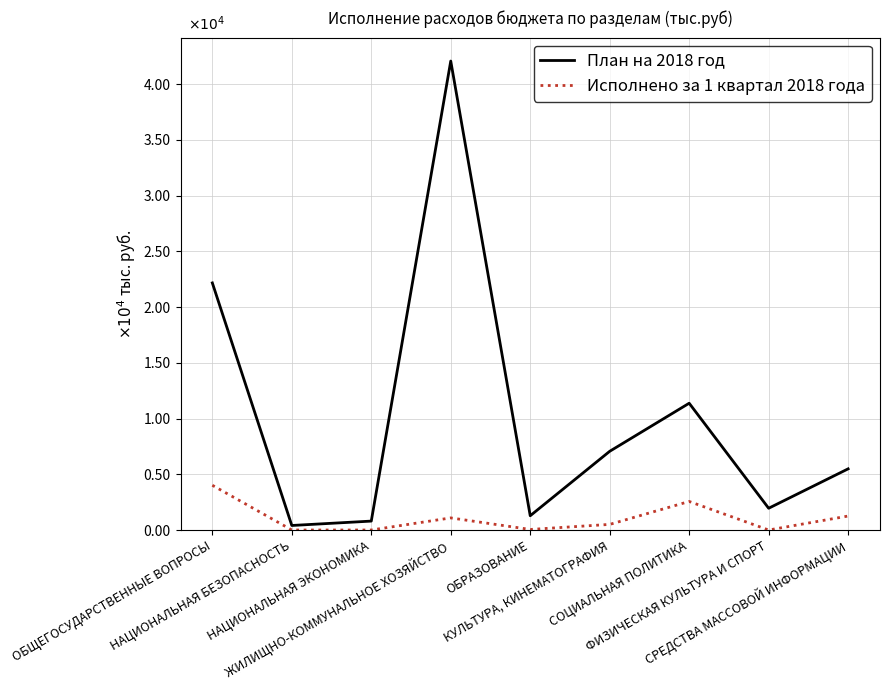

Is the value of План на 2018 год at ОБЩЕГОСУДАРСТВЕННЫЕ ВОПРОСЫ greater than the value of Исполнено за 1 квартал 2018 года at СОЦИАЛЬНАЯ ПОЛИТИКА?

Yes